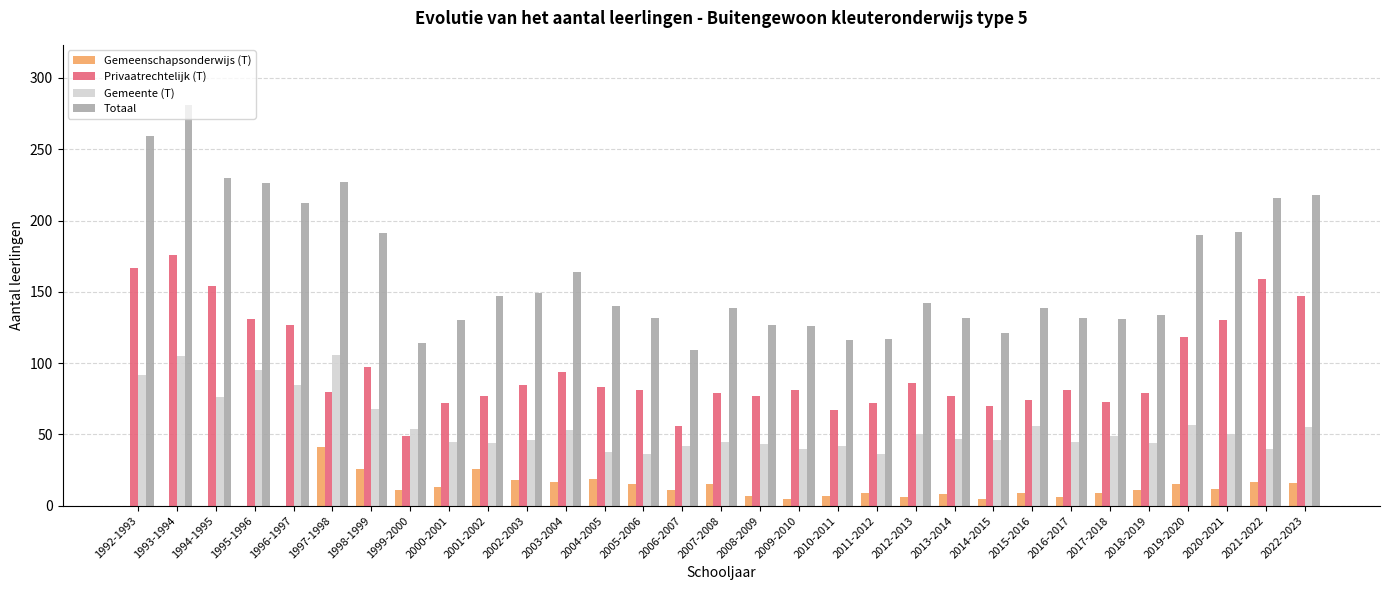

What is the greatest value displayed?

281